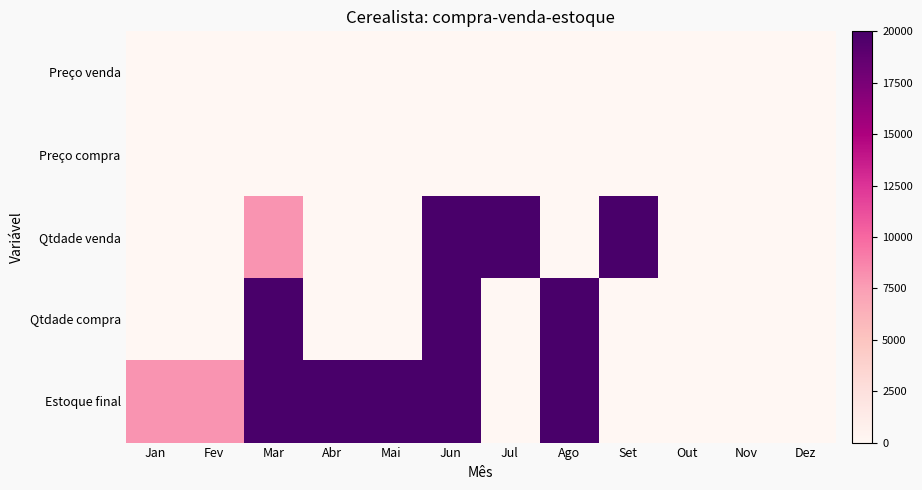

Which series has the widest spread of values?

Qtdade venda